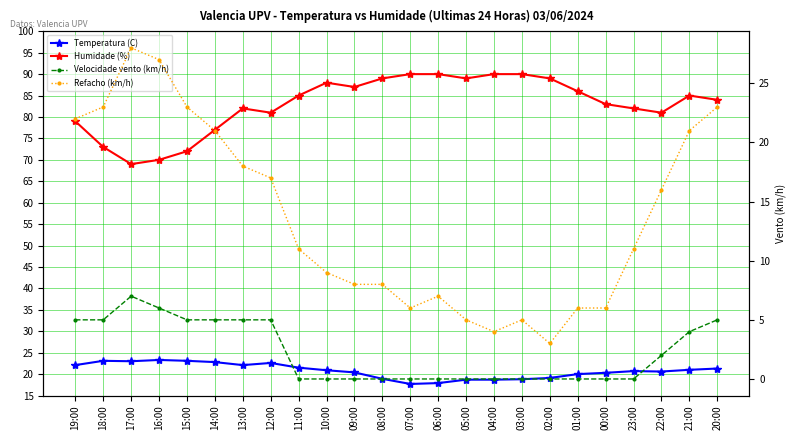

The Humidade (%) series shows 89.0 at 05:00. True or false?

True